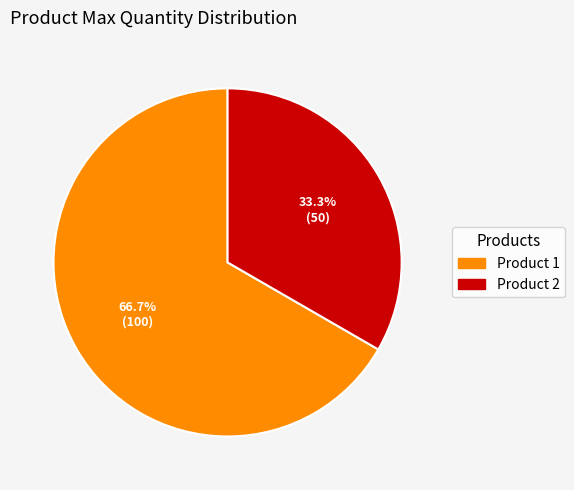

What is the ratio of the value at Product 2 to the value at Product 1?

0.5